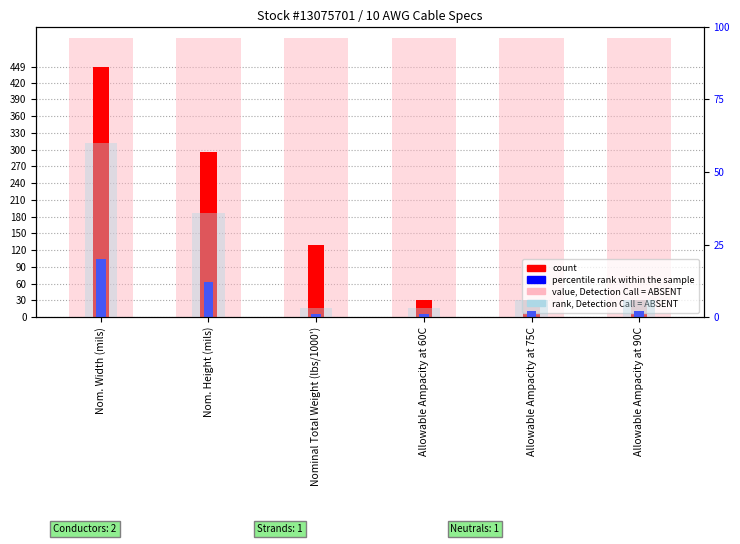

What is the label of the 3rd bar from the left?

Nominal Total Weight (lbs/1000')